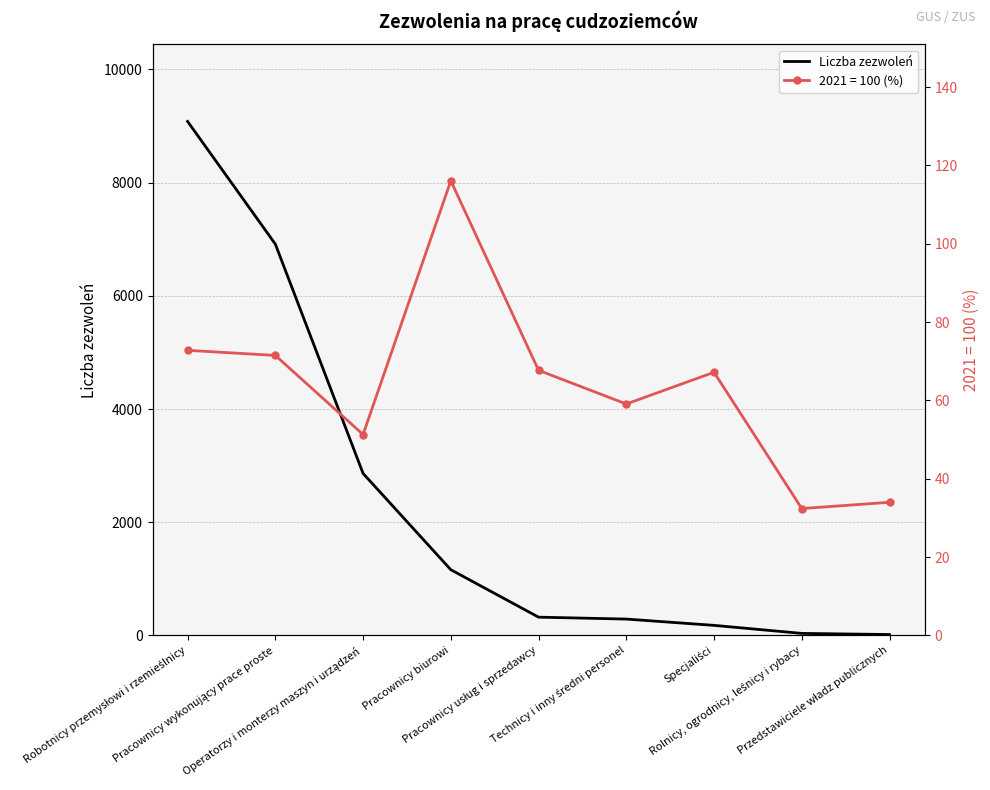

What is the change in value from Specjaliści to Rolnicy, ogrodnicy, leśnicy i rybacy?

-142